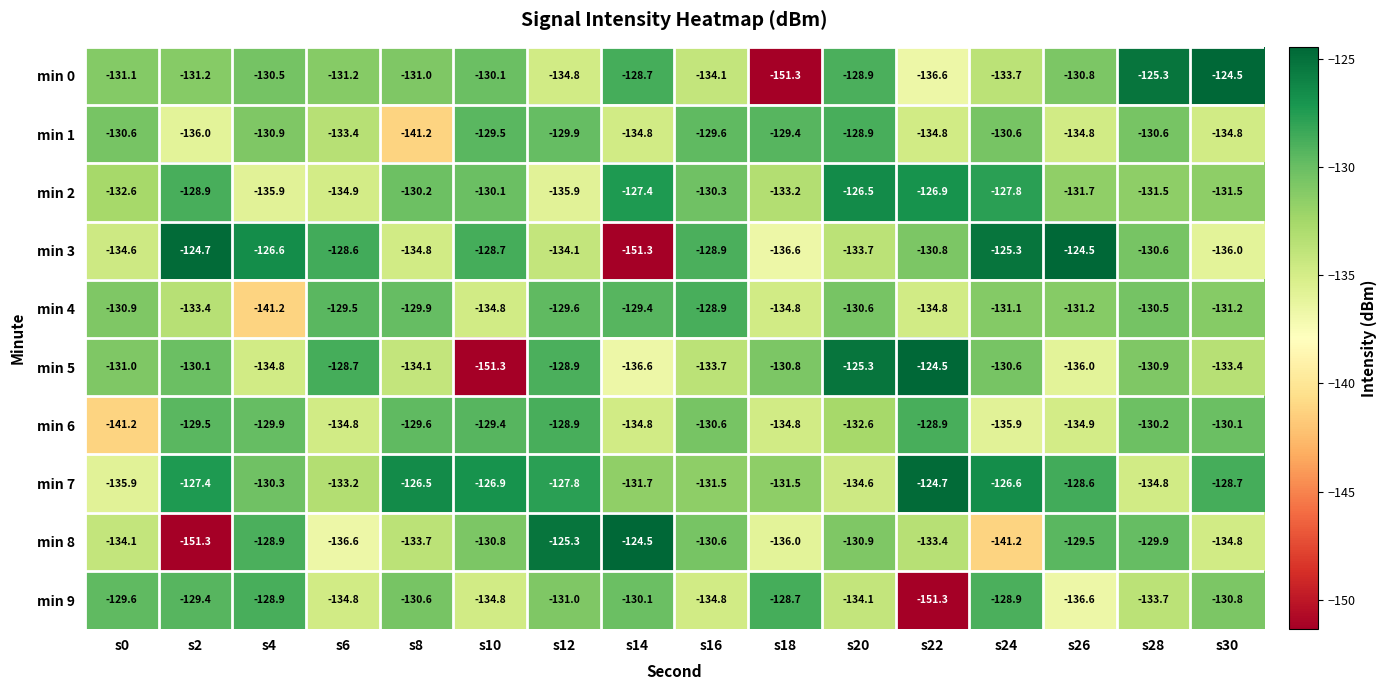

How many values in the min 9 series are below -130?

11